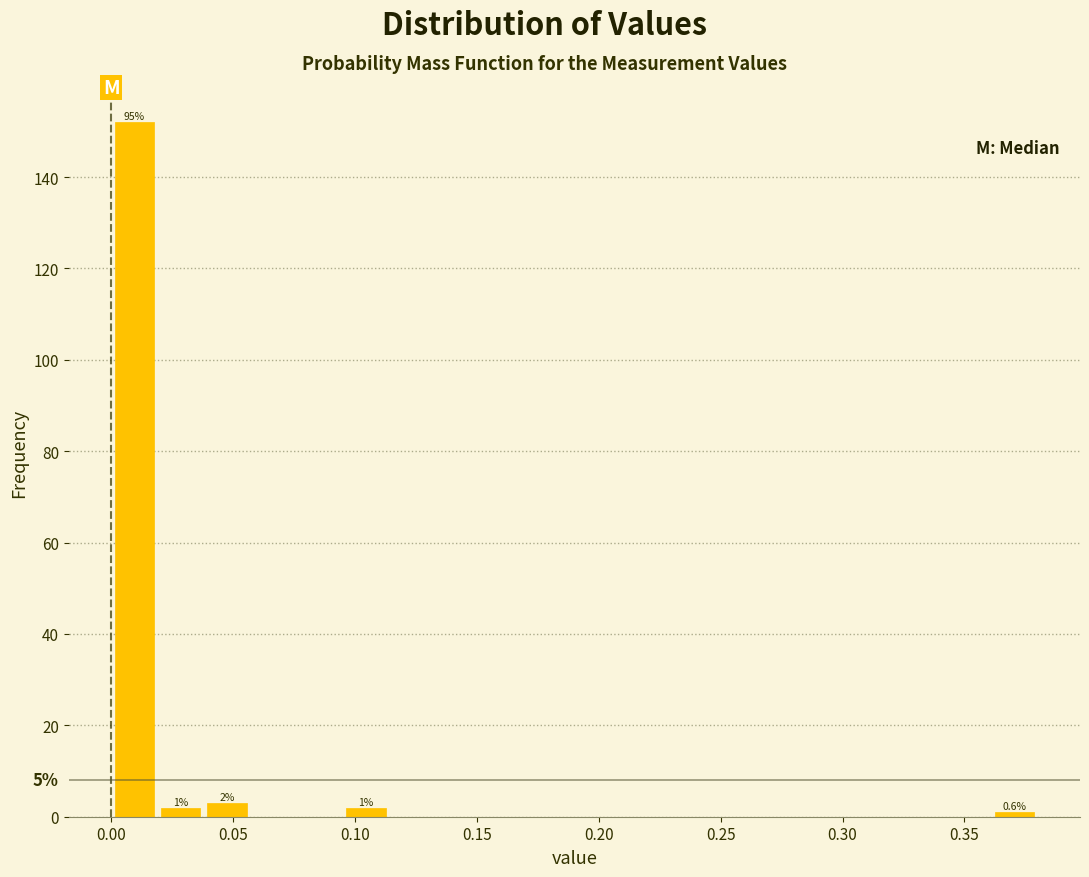

Around what value on the x-axis is the tallest bar? Give the approximate position of its centre, as read against the axis.

0.010